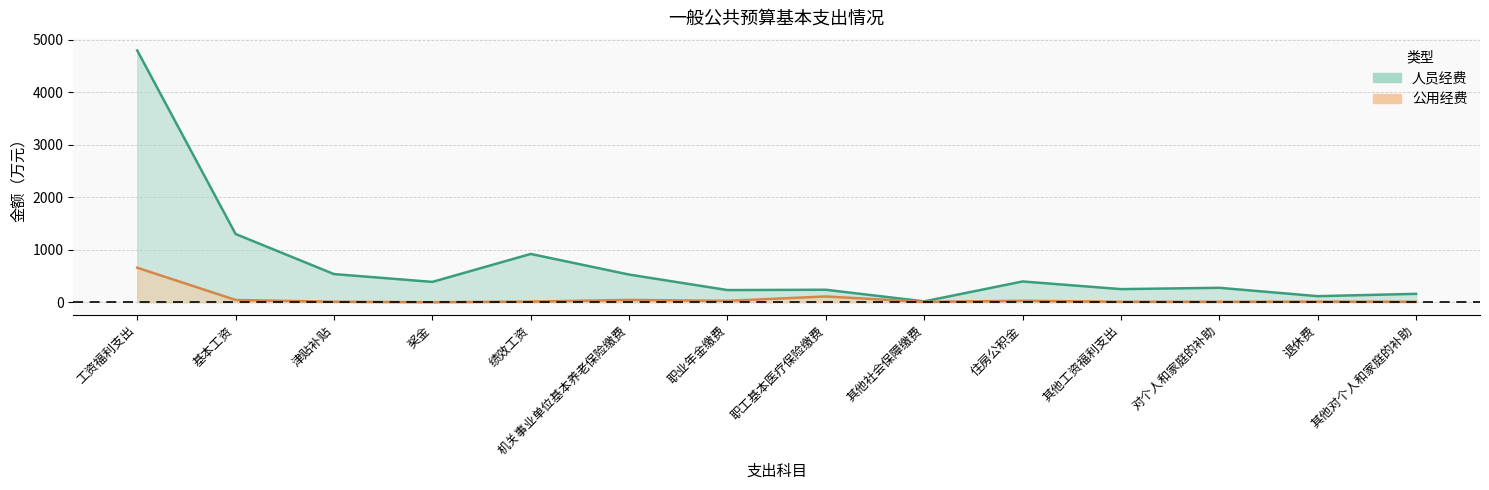

Between 其他工资福利支出 and 绩效工资, which is larger?

绩效工资